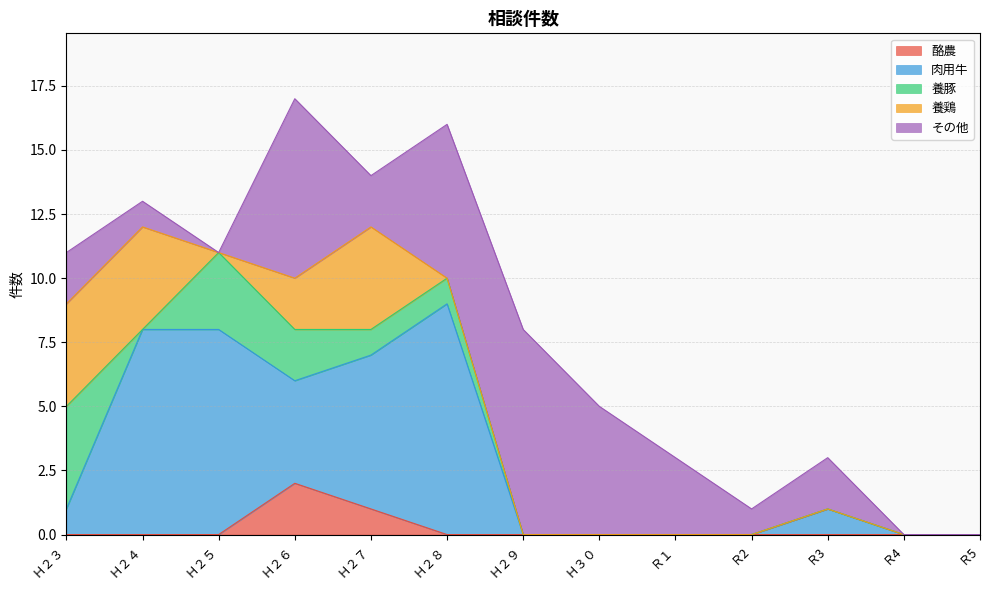

Reading right to left, what are all the values shown in this chart?

酪農: Ｒ5=0	Ｒ4=0	Ｒ3=0	Ｒ2=0	Ｒ１=0	Ｈ３０=0	Ｈ２９=0	Ｈ２８=0	Ｈ２７=1	Ｈ２６=2	Ｈ２５=0	Ｈ２４=0	Ｈ２３=0
肉用牛: Ｒ5=0	Ｒ4=0	Ｒ3=1	Ｒ2=0	Ｒ１=0	Ｈ３０=0	Ｈ２９=0	Ｈ２８=9	Ｈ２７=6	Ｈ２６=4	Ｈ２５=8	Ｈ２４=8	Ｈ２３=1
養豚: Ｒ5=0	Ｒ4=0	Ｒ3=0	Ｒ2=0	Ｒ１=0	Ｈ３０=0	Ｈ２９=0	Ｈ２８=1	Ｈ２７=1	Ｈ２６=2	Ｈ２５=3	Ｈ２４=0	Ｈ２３=4
養鶏: Ｒ5=0	Ｒ4=0	Ｒ3=0	Ｒ2=0	Ｒ１=0	Ｈ３０=0	Ｈ２９=0	Ｈ２８=0	Ｈ２７=4	Ｈ２６=2	Ｈ２５=0	Ｈ２４=4	Ｈ２３=4
その他: Ｒ5=0	Ｒ4=0	Ｒ3=2	Ｒ2=1	Ｒ１=3	Ｈ３０=5	Ｈ２９=8	Ｈ２８=6	Ｈ２７=2	Ｈ２６=7	Ｈ２５=0	Ｈ２４=1	Ｈ２３=2